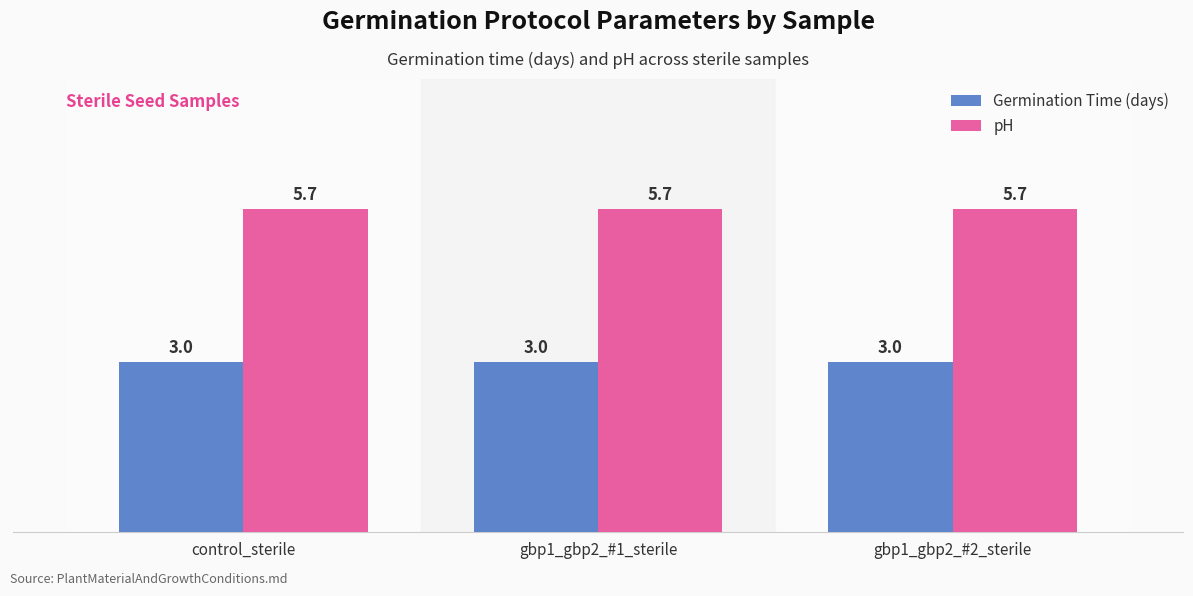

What is the value of the Germination Time (days) bar at the 3rd from the left?

3.0